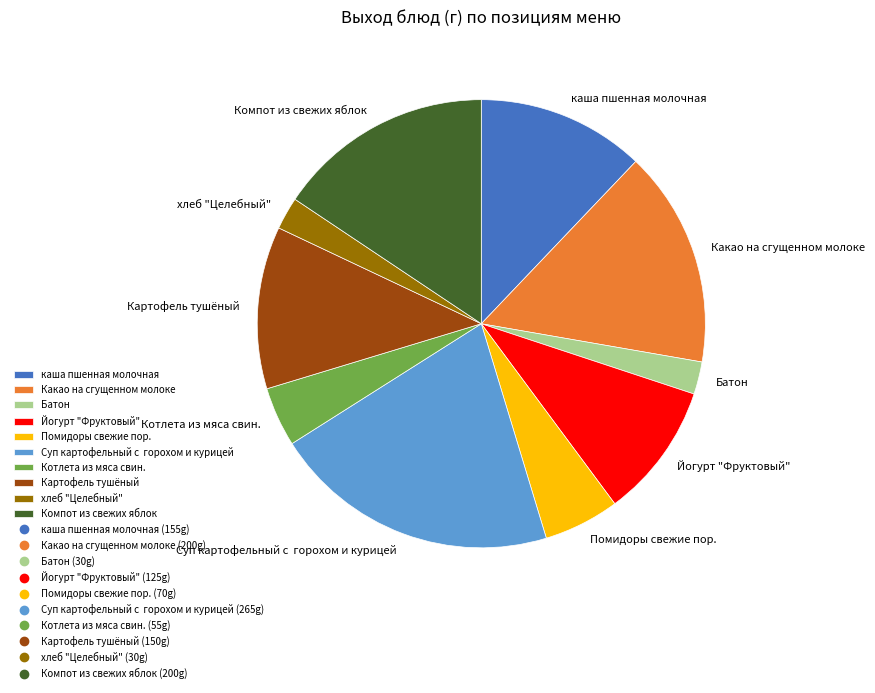

What is the ratio of the value at Картофель тушёный to the value at Суп картофельный с горохом и курицей?

0.6